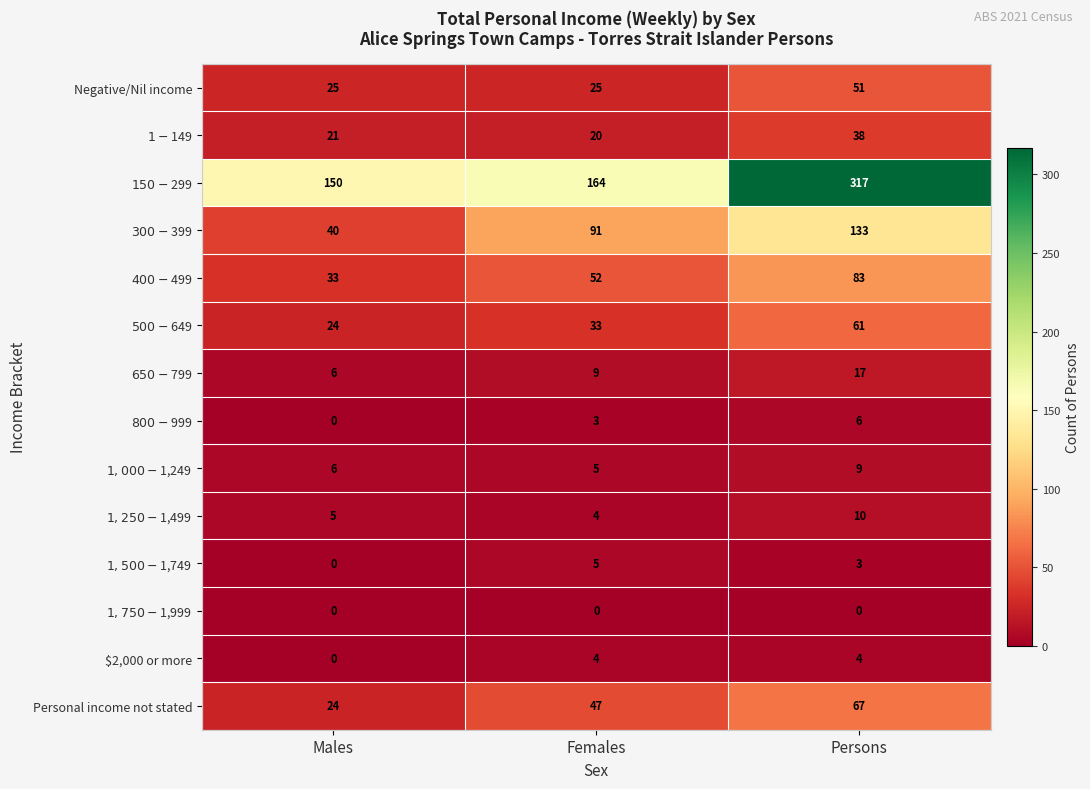

At how many categories does at least one series exceed 9?

3